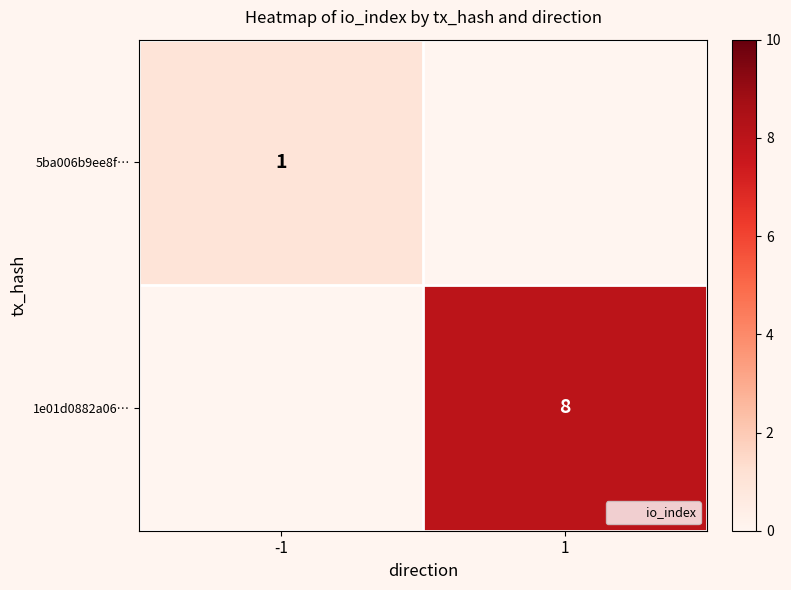

Rank the series by their average value, from lowest to highest.

5ba006b9ee8f…, 1e01d0882a06…